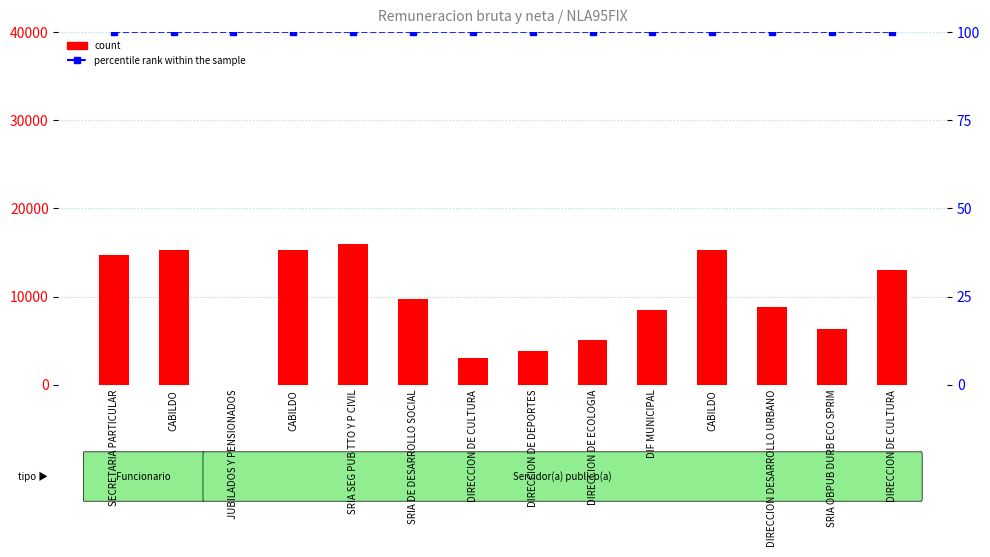

Is it true that count equals 15286.2 at CABILDO?

True